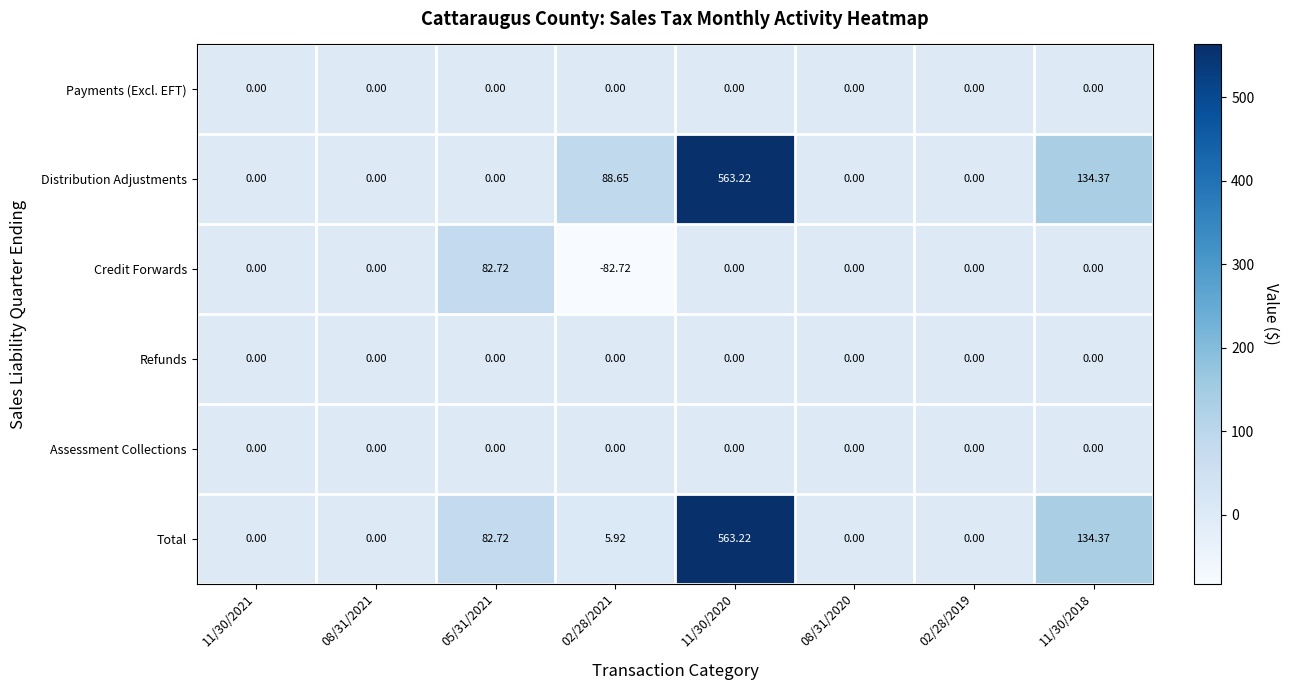

At which category is the sum across all series the highest?

11/30/2020